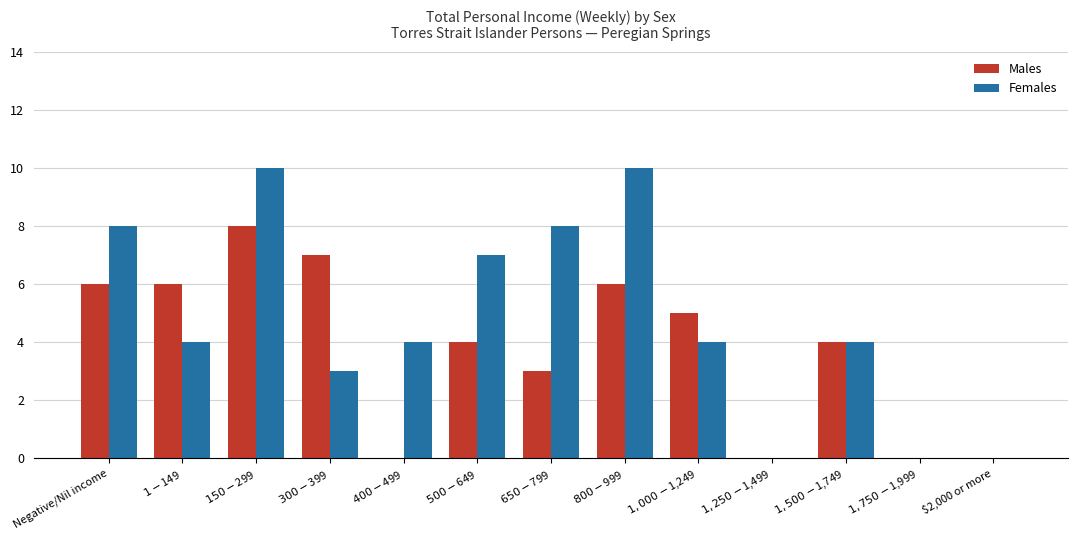

Count the number of data series in this chart.

2